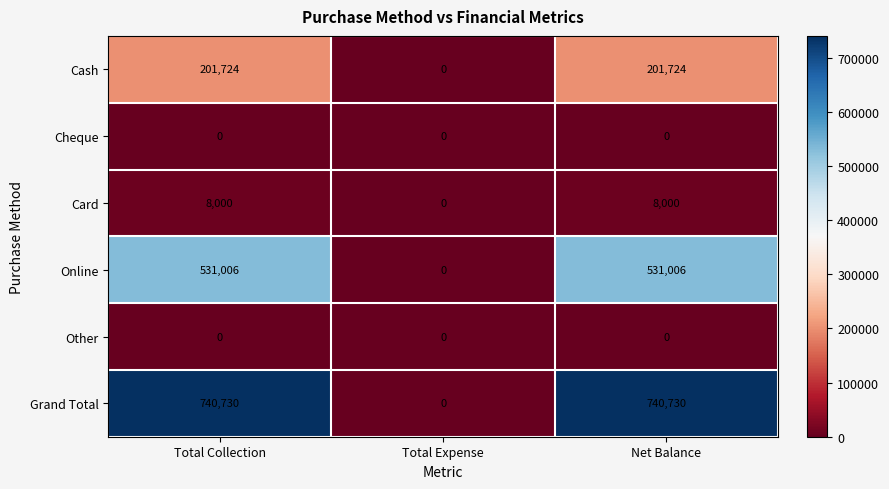

What is the maximum value shown in the chart?

740730